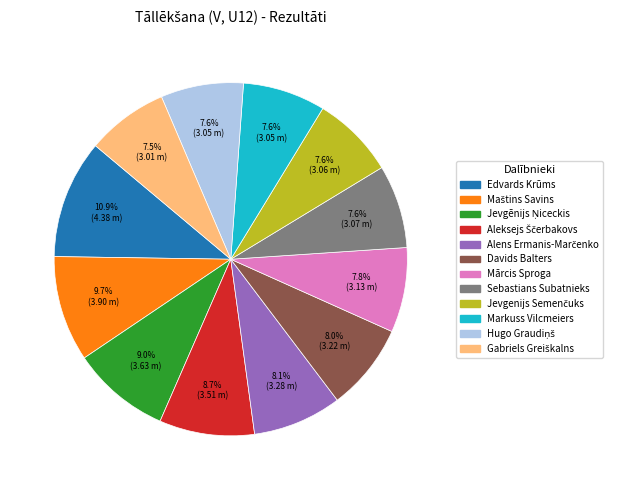

What percentage is NOT represented by Markuss Vilcmeiers?

92.4%